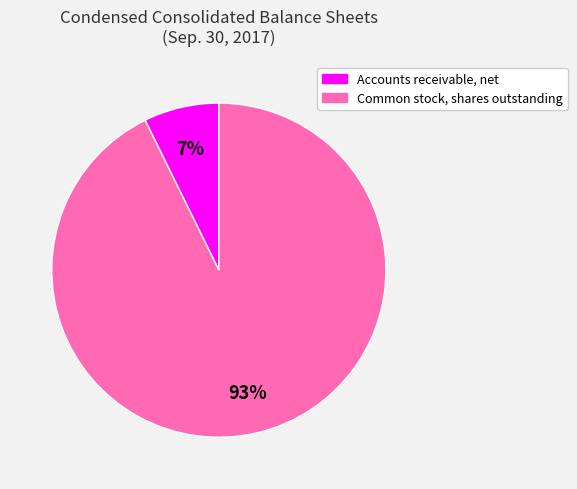

Is Common stock, shares outstanding the majority of the pie?

Yes